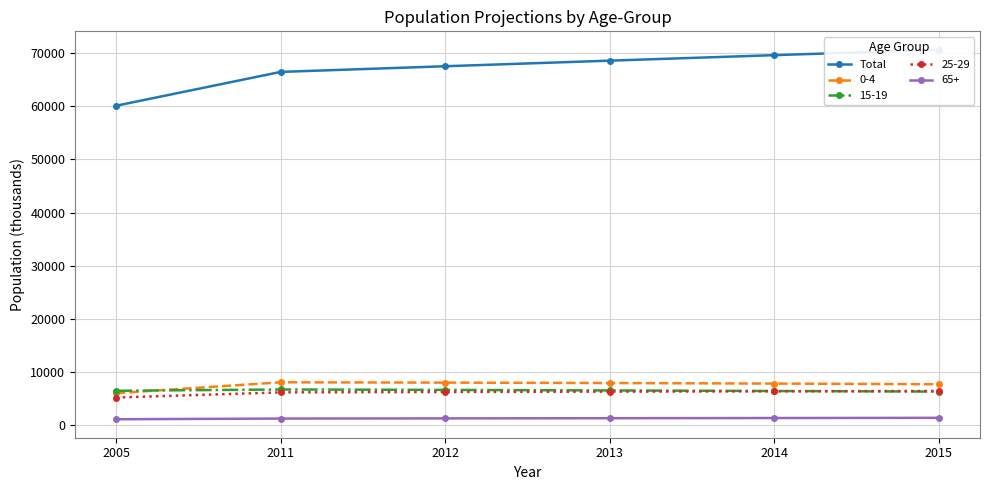

What is the sum of the values at 2014 and 2013?

138188